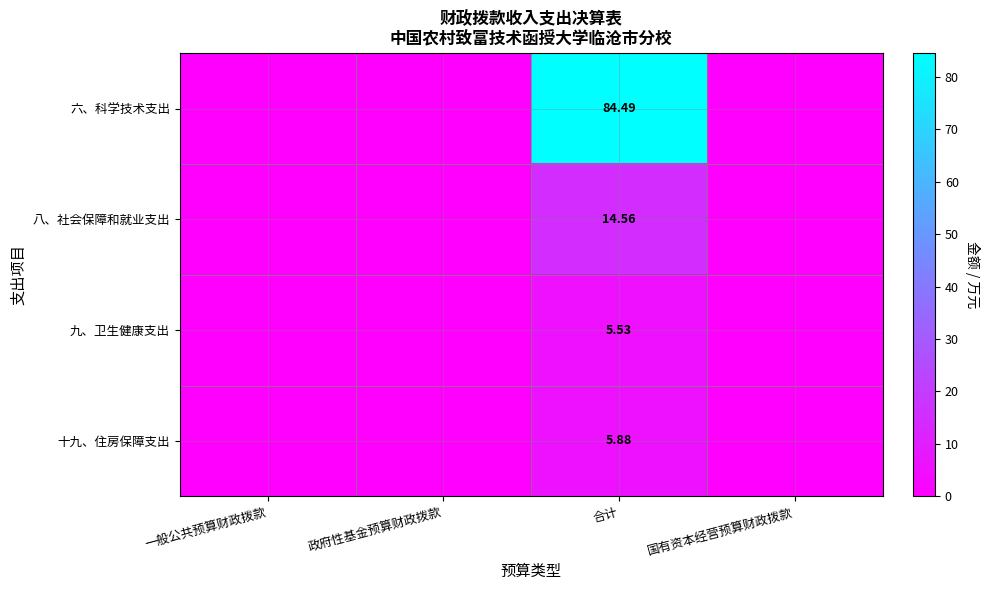

What is the sum of all 六、科学技术支出 values?

84.5